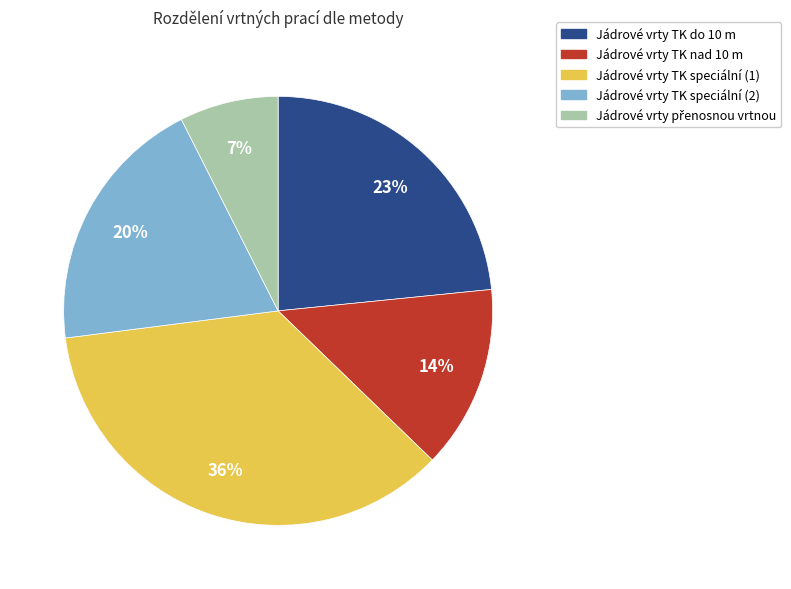

What is the largest slice in the pie chart?

Jádrové vrty TK speciální (1)